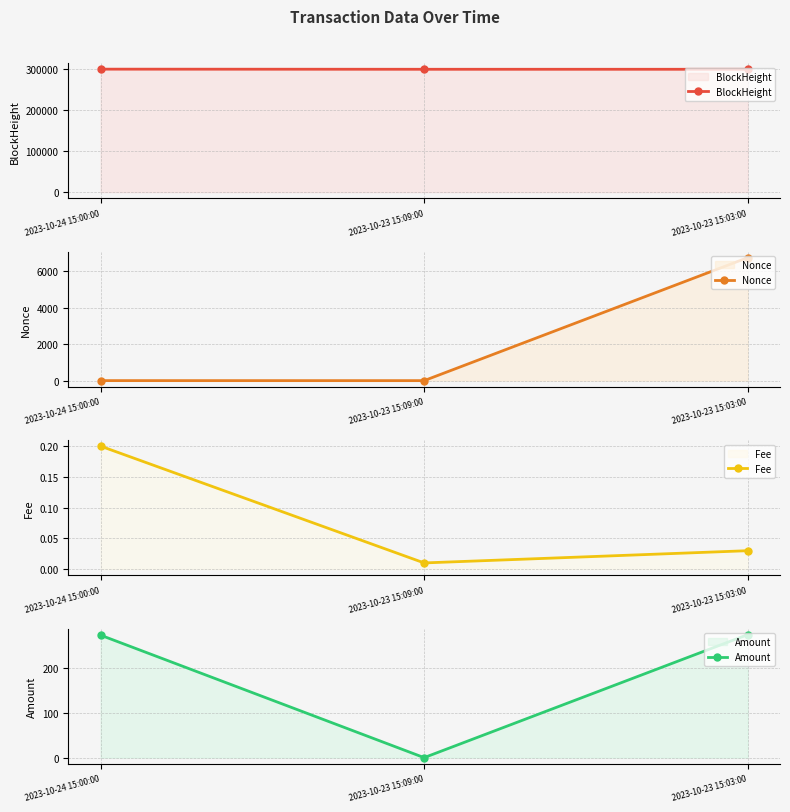

What is the difference between the Amount values at 2023-10-23 15:09:00 and 2023-10-24 15:00:00?

274.1